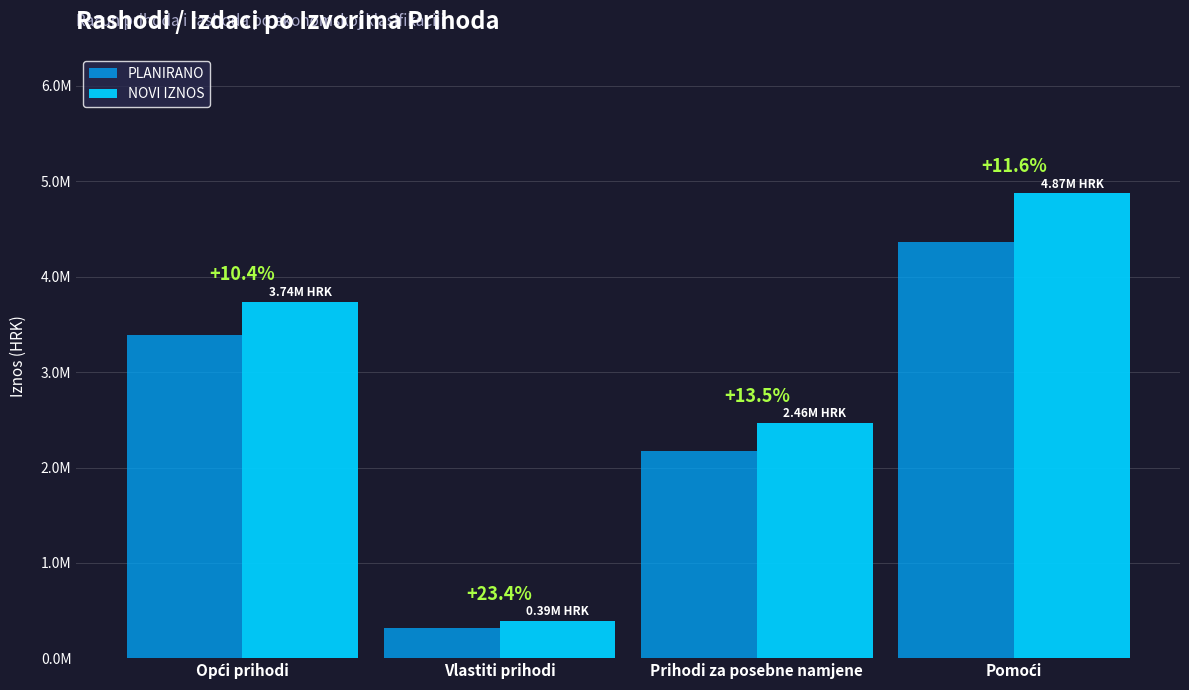

Where does the NOVI IZNOS series first go above 3738933?

Opći prihodi